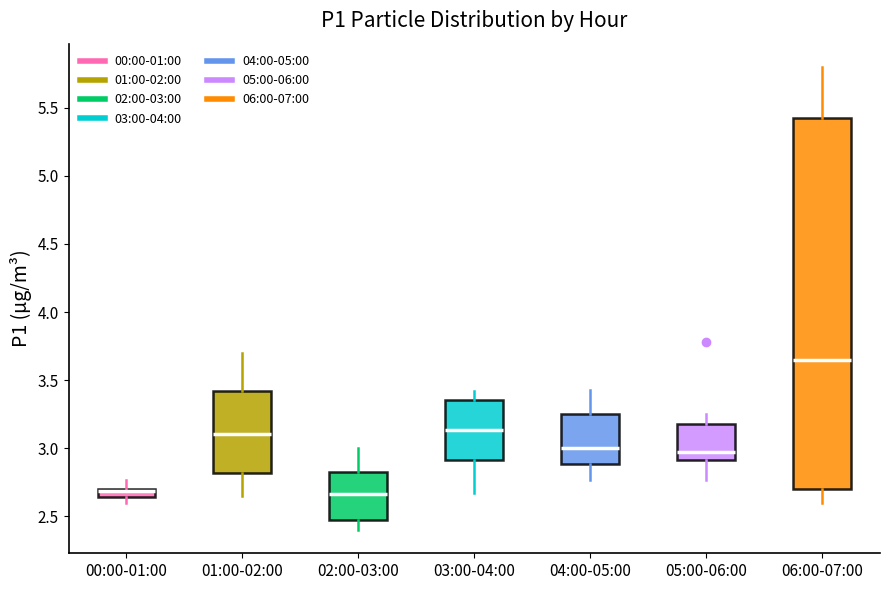

Where does the median line of the box for 05:00-06:00 sit on the y-axis? The values are not printed on the chart, so give them approximately, as read against the axis.

2.95